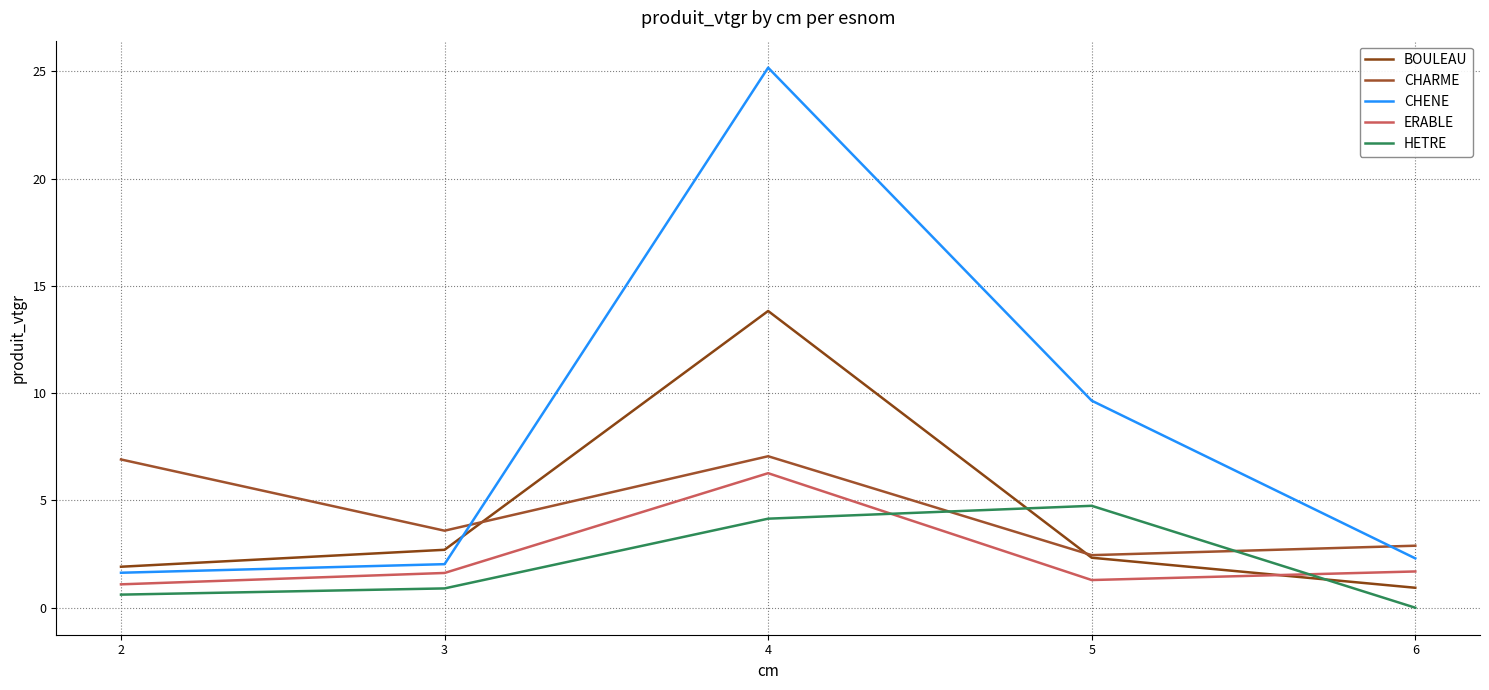

What are all the series names shown in the legend?

BOULEAU, CHARME, CHENE, ERABLE, HETRE